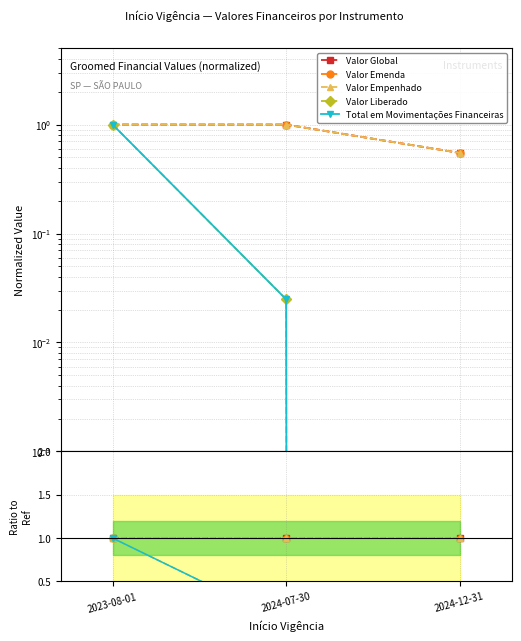

How many distinct data groups are displayed?

5